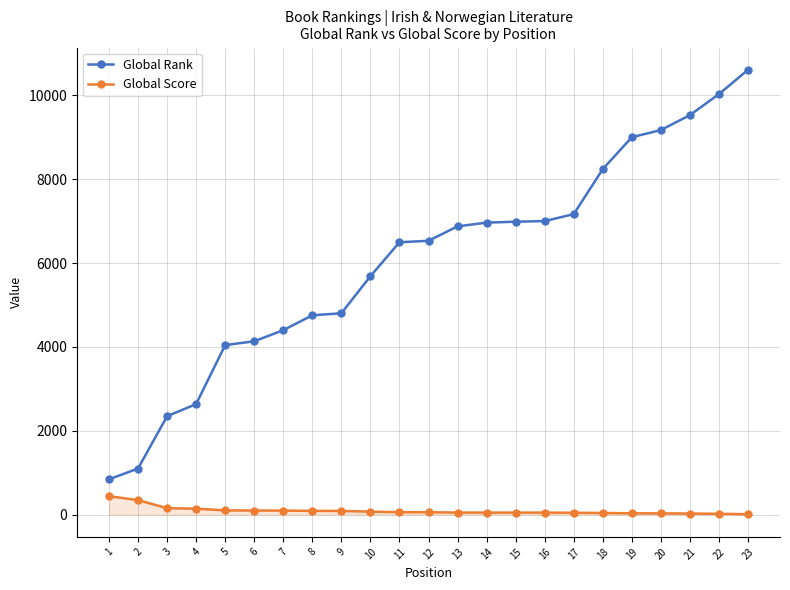

True or false: Global Score and Global Rank cross at least once.

False